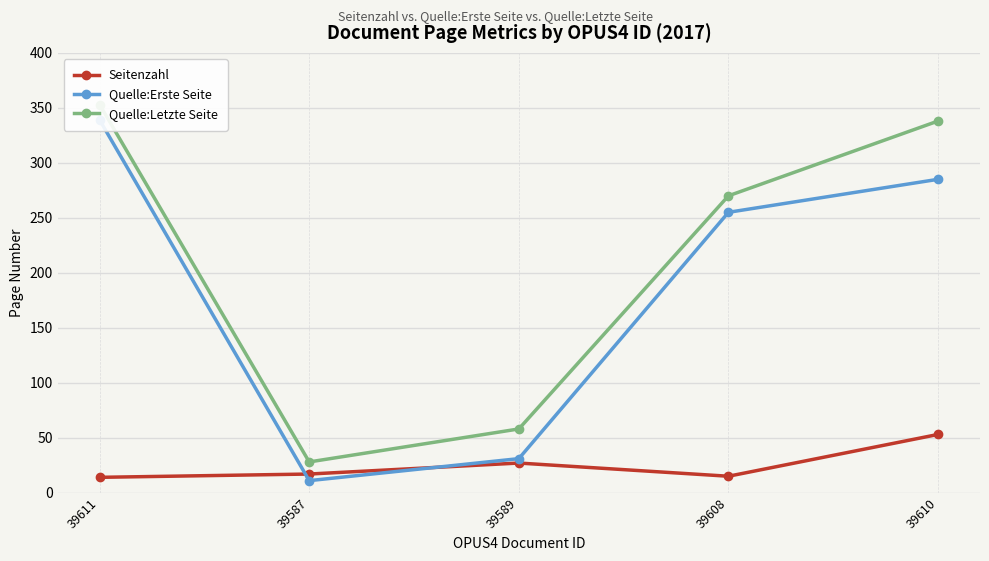

True or false: Quelle:Letzte Seite has a value of 58 at 39589.

True